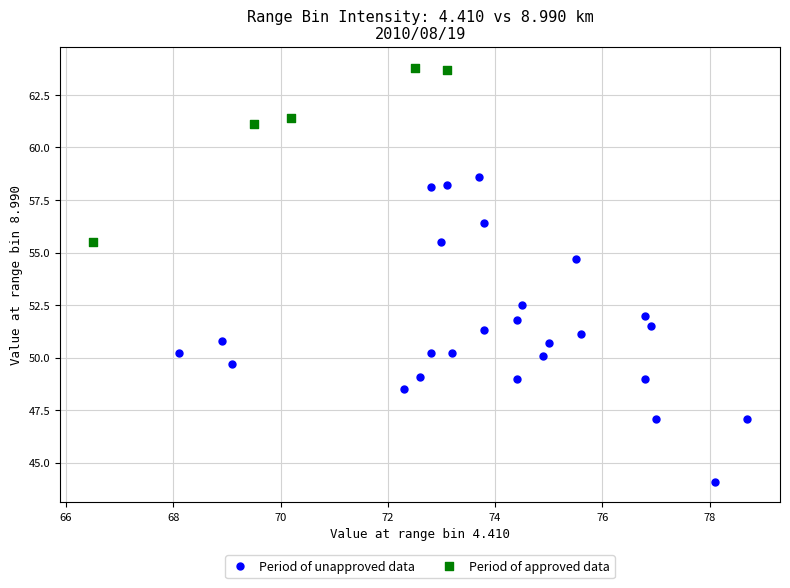

Which series has the widest spread of Y values?

Period of unapproved data